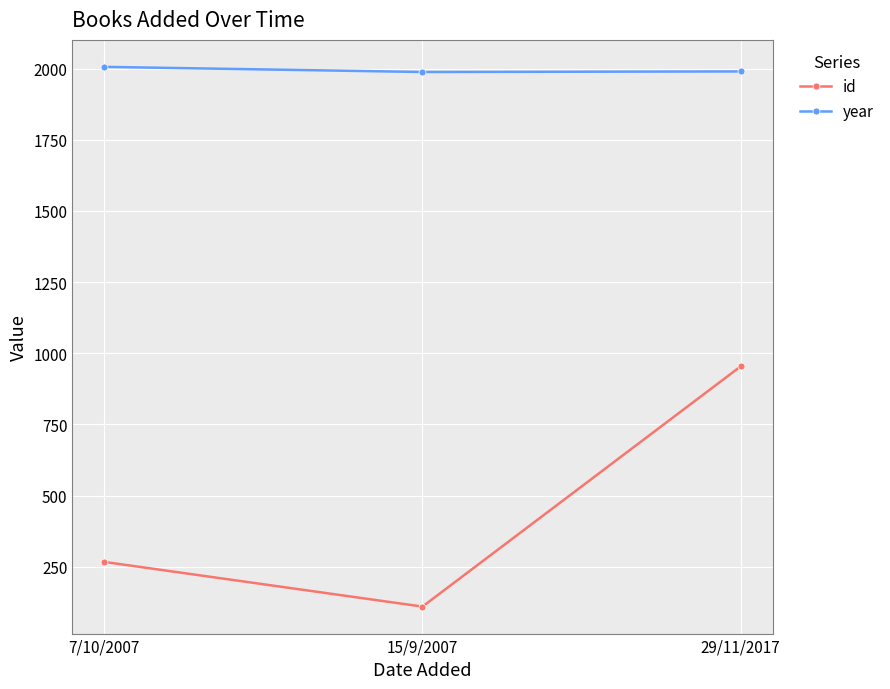

List the series in order of their overall mean, lowest first.

id, year